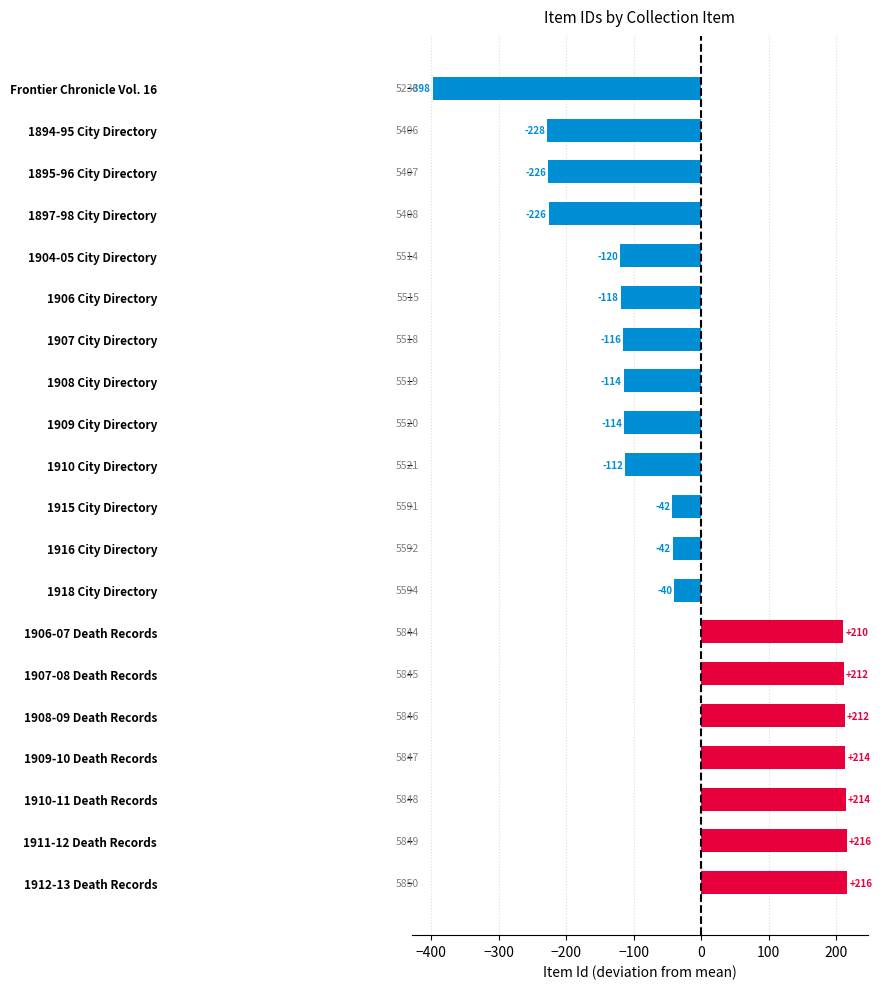

Does the chart contain any negative values?

Yes